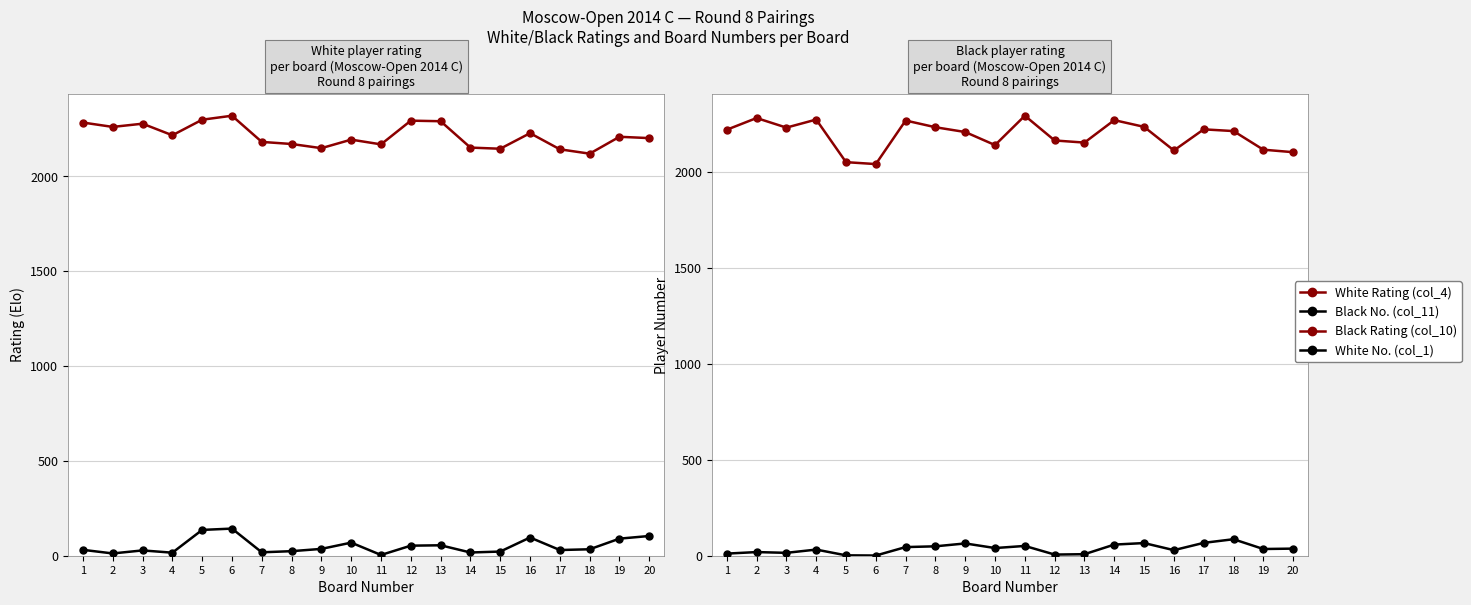

How many times do White No. (col_1) and Black No. (col_11) cross each other?

12